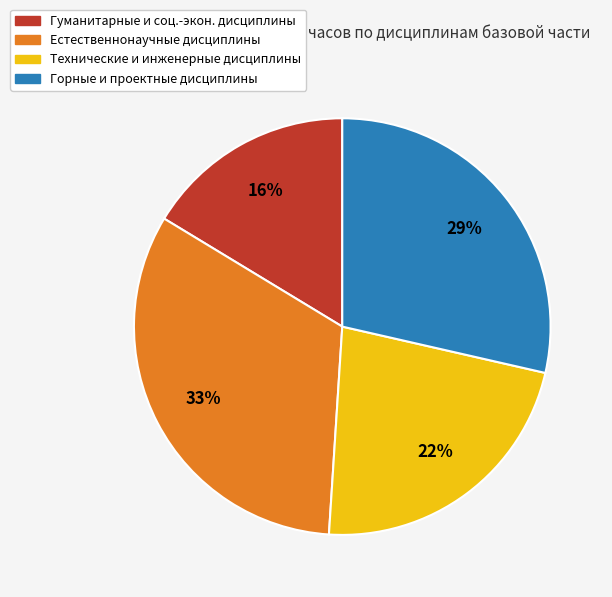

To the nearest percent, what is the average slice percentage?

25%